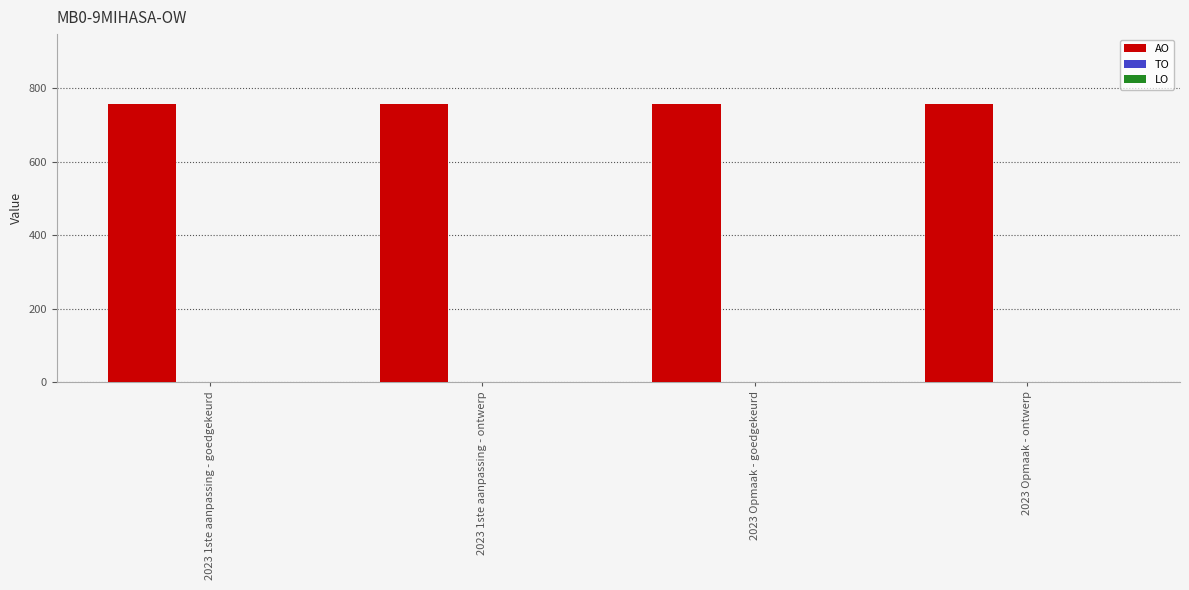

The value of AO at 2023 Opmaak - goedgekeurd is 758. True or false?

True